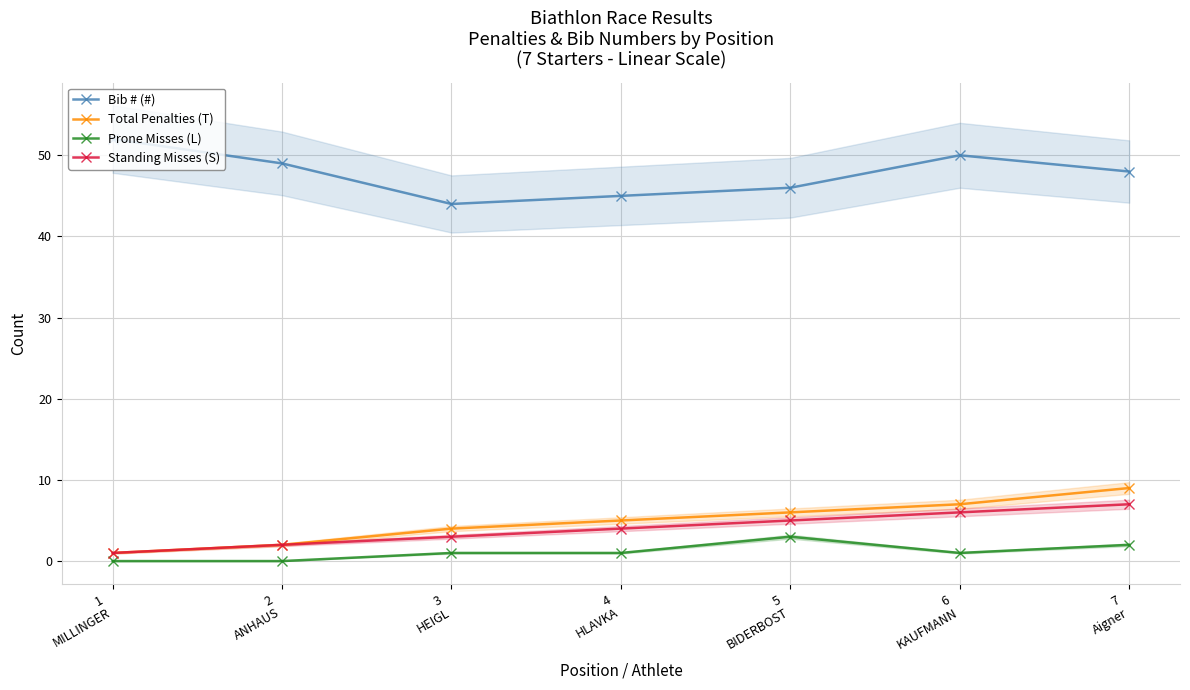

Count the Bib # (#) values in the range 45 to 50.

5